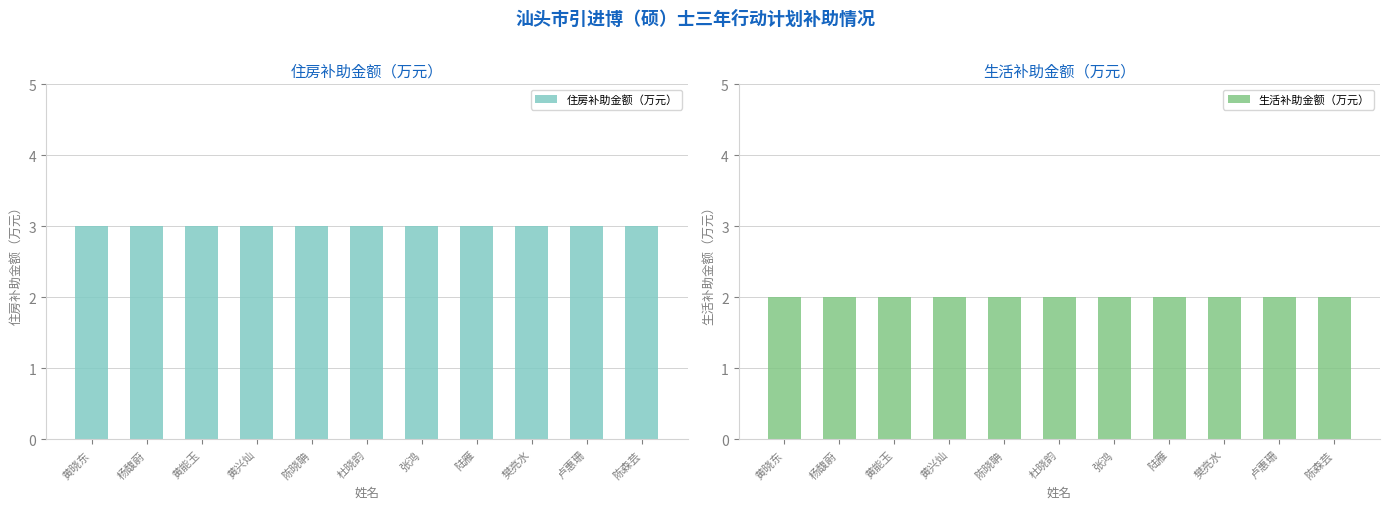

What is the sum of all 生活补助金额（万元） values?

22